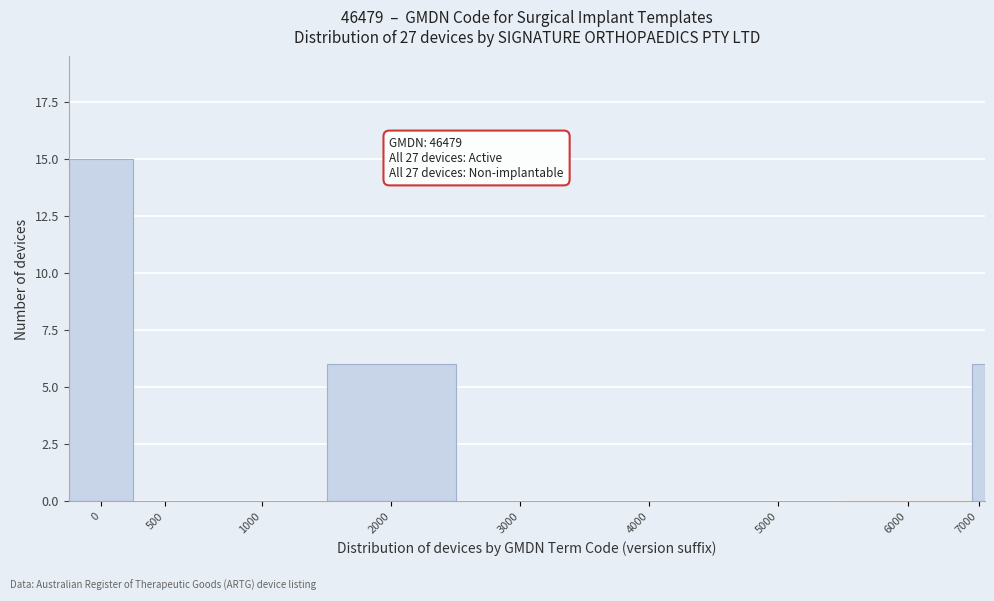

Reading left to right, list all the values displayed in this chart.

0=15	500=0	1000=0	2000=6	3000=0	4000=0	5000=0	6000=0	7000=6